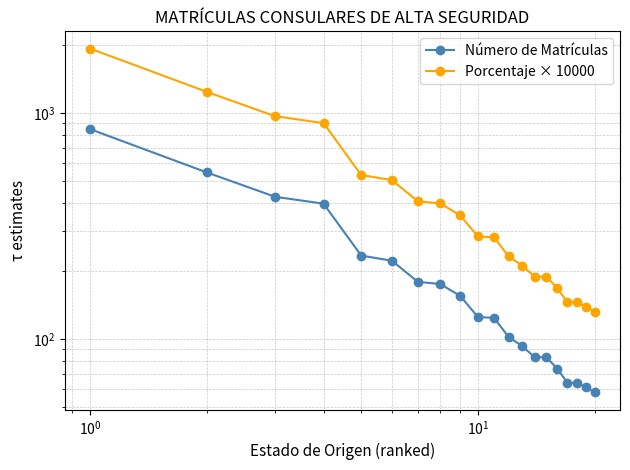

Reading right to left, extract all data points from this chart.

Número de Matrículas: 58.0	61.0	64.0	64.0	74.0	83.0	83.0	93.0	102.0	124.0	125.0	155.0	175.0	179.0	222.0	234.0	397.0	426.0	546.0	849.0
Porcentaje × 10000: 131.8	138.7	145.5	145.5	168.2	188.7	188.7	211.4	231.9	281.9	284.2	352.4	397.8	406.9	504.7	531.9	902.5	968.4	1241.2	1930.0